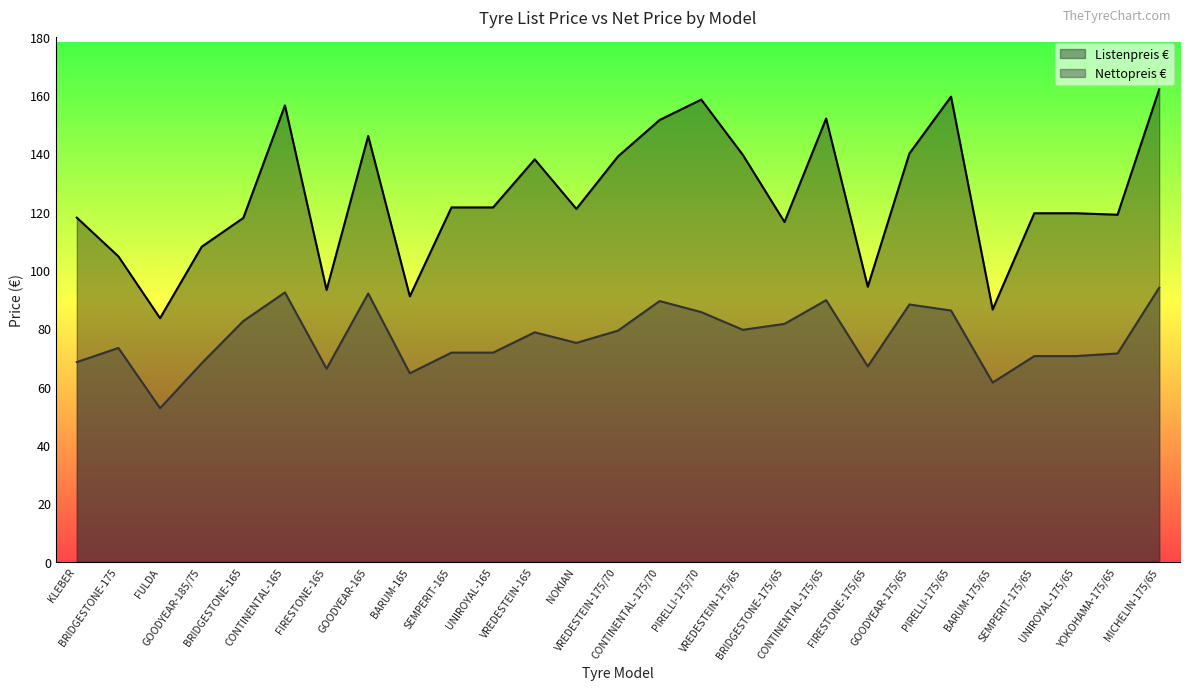

Does the chart have visible grid lines?

No